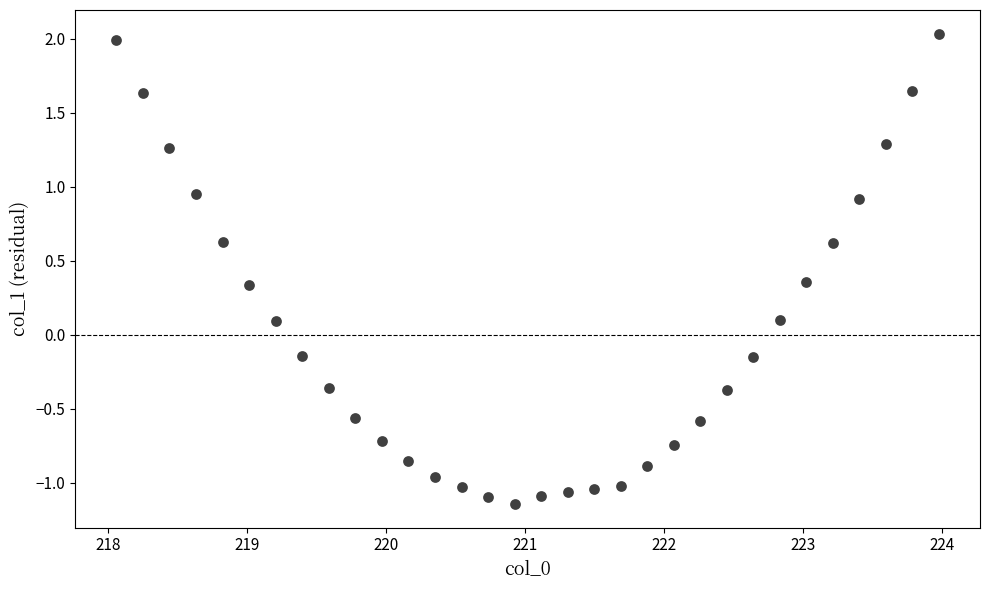

What is the range of Y values (max minus min)?

3.2